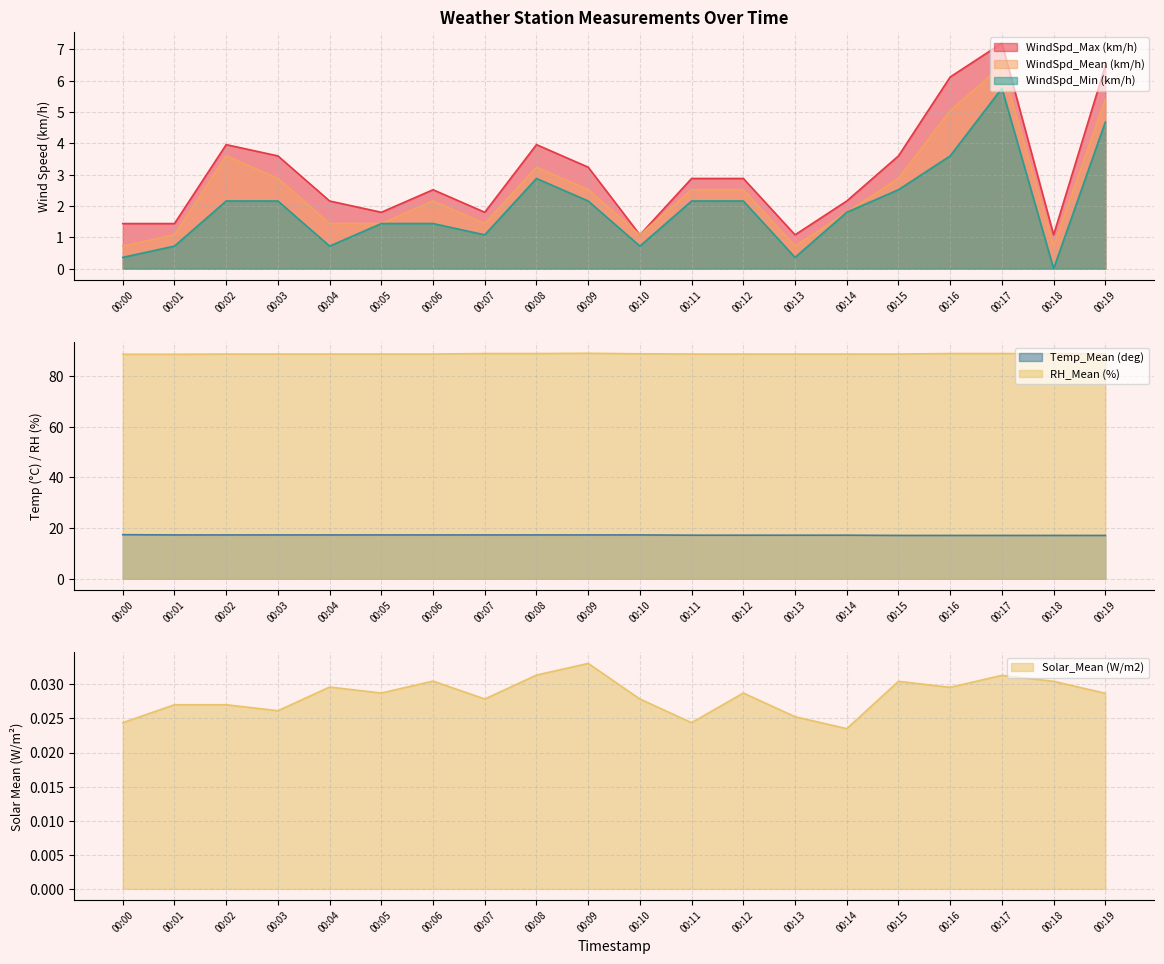

Reading left to right, list all the values displayed in this chart.

Solar_Mean (W/m2): 00:00=0.0	00:01=0.0	00:02=0.0	00:03=0.0	00:04=0.0	00:05=0.0	00:06=0.0	00:07=0.0	00:08=0.0	00:09=0.0	00:10=0.0	00:11=0.0	00:12=0.0	00:13=0.0	00:14=0.0	00:15=0.0	00:16=0.0	00:17=0.0	00:18=0.0	00:19=0.0
WindSpd_Max (km/h): 00:00=1.4	00:01=1.4	00:02=4.0	00:03=3.6	00:04=2.2	00:05=1.8	00:06=2.5	00:07=1.8	00:08=4.0	00:09=3.2	00:10=1.1	00:11=2.9	00:12=2.9	00:13=1.1	00:14=2.2	00:15=3.6	00:16=6.1	00:17=7.2	00:18=1.1	00:19=6.5
WindSpd_Min (km/h): 00:00=0.4	00:01=0.7	00:02=2.2	00:03=2.2	00:04=0.7	00:05=1.4	00:06=1.4	00:07=1.1	00:08=2.9	00:09=2.2	00:10=0.7	00:11=2.2	00:12=2.2	00:13=0.4	00:14=1.8	00:15=2.5	00:16=3.6	00:17=5.8	00:18=0.0	00:19=4.7
WindSpd_Mean (km/h): 00:00=0.7	00:01=1.1	00:02=3.6	00:03=2.9	00:04=1.4	00:05=1.4	00:06=2.2	00:07=1.4	00:08=3.2	00:09=2.5	00:10=1.1	00:11=2.5	00:12=2.5	00:13=0.7	00:14=1.8	00:15=2.9	00:16=5.0	00:17=6.5	00:18=0.7	00:19=5.4
Temp_Mean (deg): 00:00=17.4	00:01=17.3	00:02=17.3	00:03=17.3	00:04=17.3	00:05=17.3	00:06=17.3	00:07=17.3	00:08=17.3	00:09=17.3	00:10=17.3	00:11=17.2	00:12=17.2	00:13=17.2	00:14=17.2	00:15=17.1	00:16=17.1	00:17=17.1	00:18=17.1	00:19=17.1
RH_Mean (%): 00:00=88.6	00:01=88.6	00:02=88.7	00:03=88.7	00:04=88.7	00:05=88.7	00:06=88.7	00:07=88.9	00:08=88.9	00:09=89.0	00:10=88.8	00:11=88.7	00:12=88.7	00:13=88.7	00:14=88.7	00:15=88.7	00:16=88.9	00:17=88.9	00:18=88.8	00:19=88.8